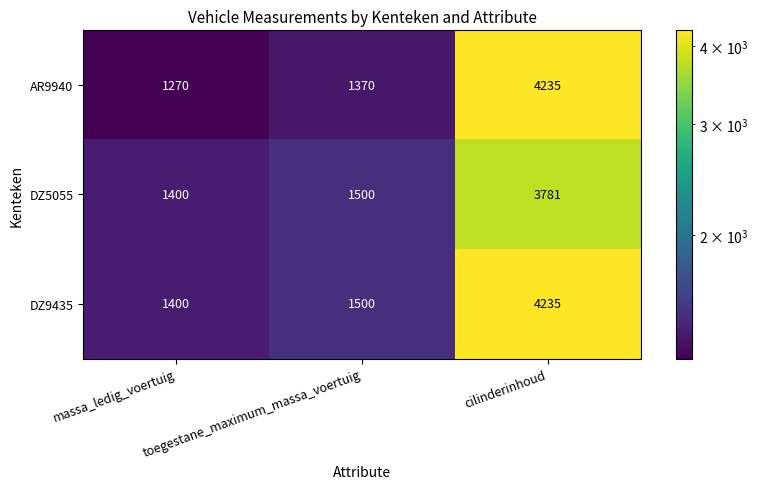

What is the average value of the AR9940 series?

2292